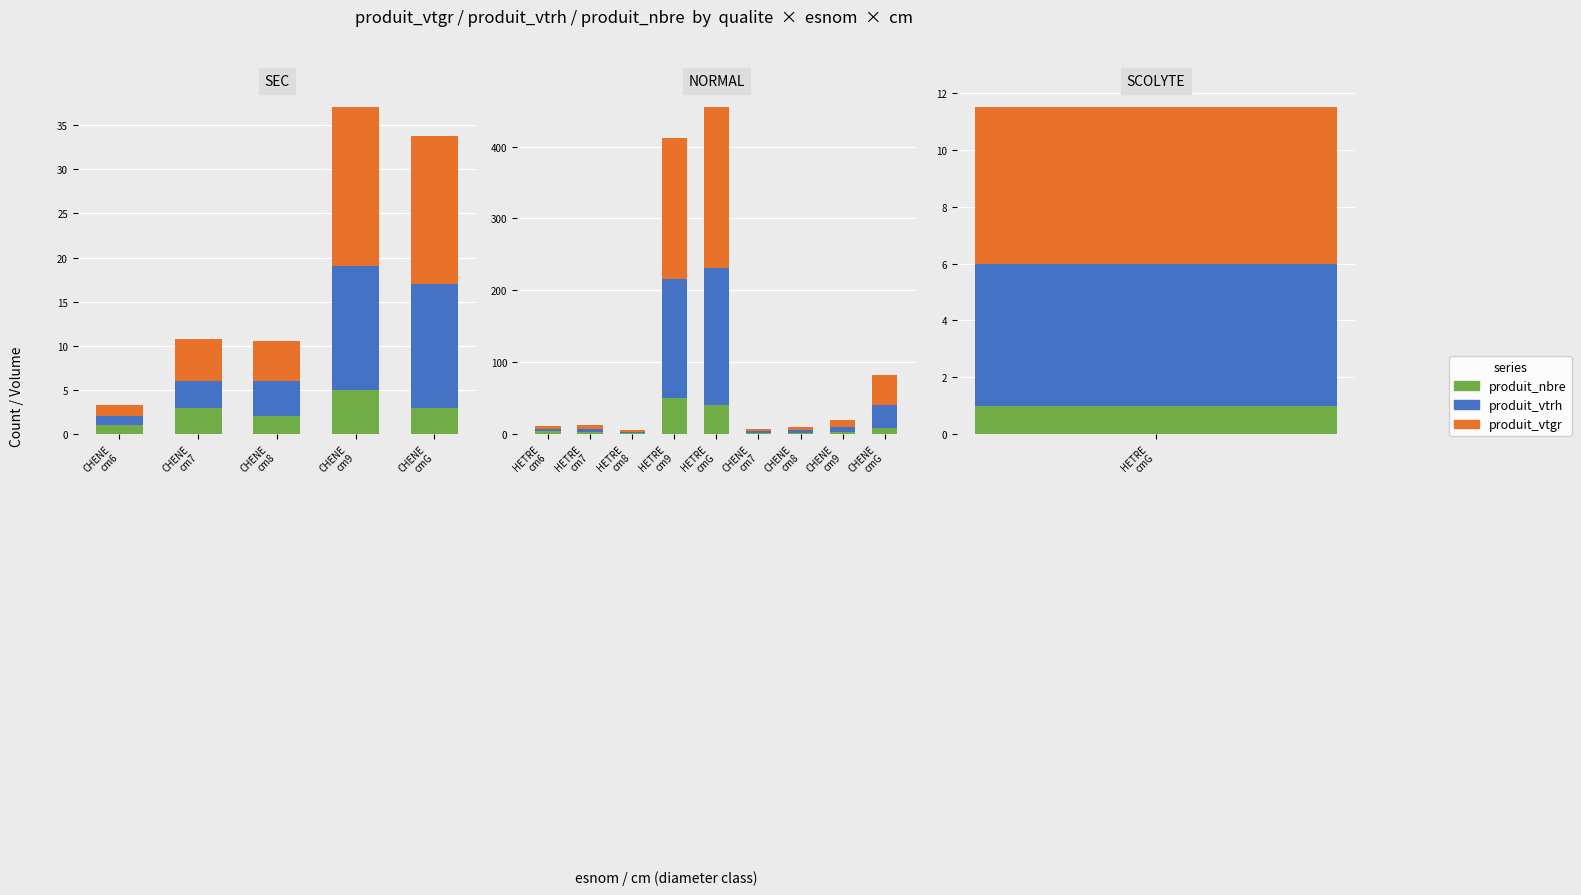

Count the number of categories in the chart.

9